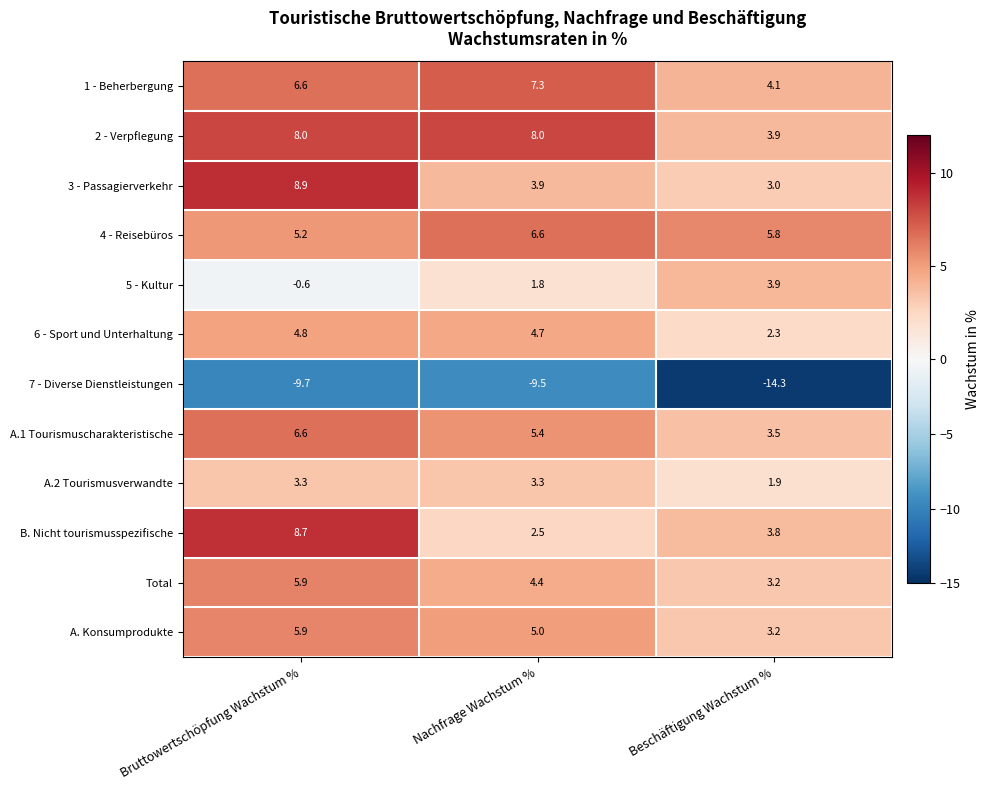

How many categories are shown in the chart?

3